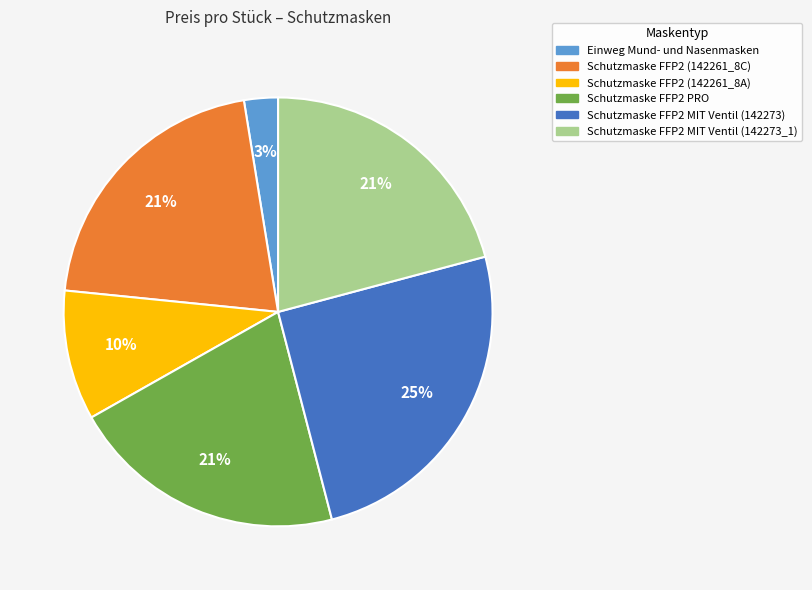

Does any single category account for the majority?

No